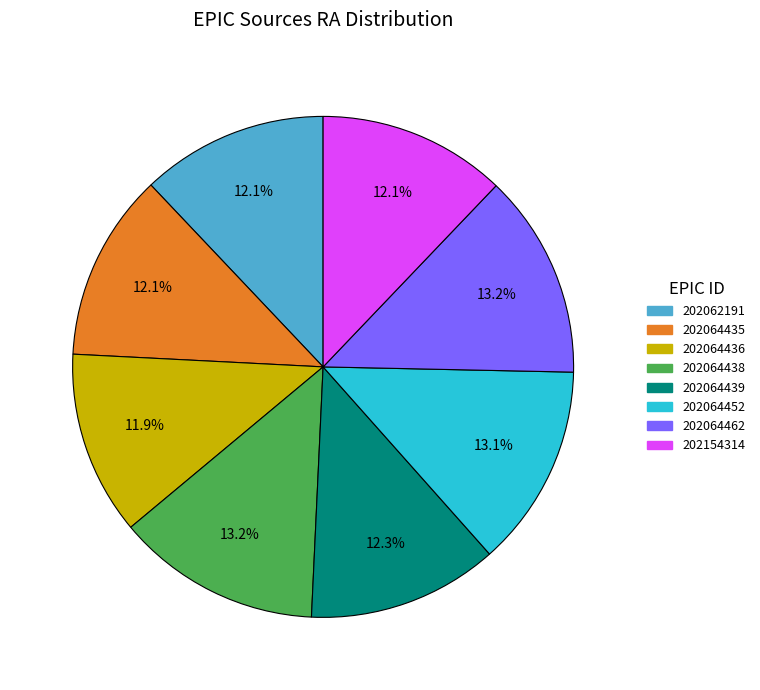

To the nearest percent, what is the combined percentage of 202064462 and 202064436?

25%